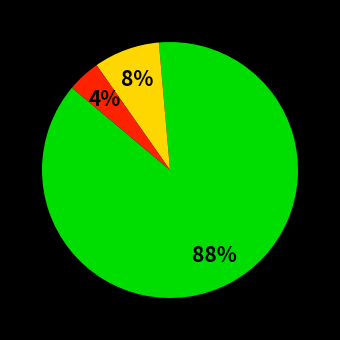

To the nearest percent, what is the average slice percentage?

33%